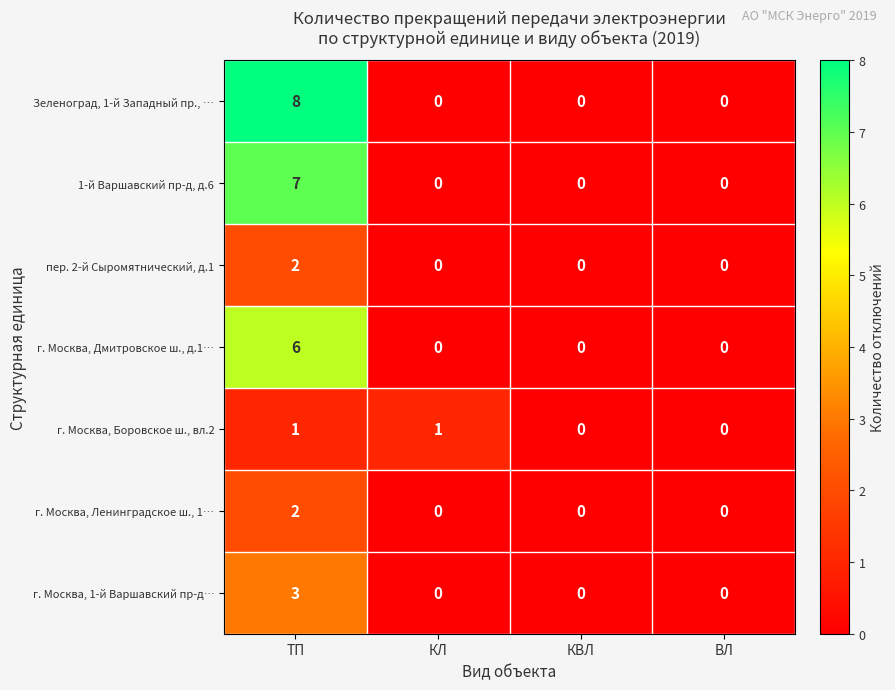

Count the Зеленоград, 1-й Западный пр., … values in the range 0 to 8.

4